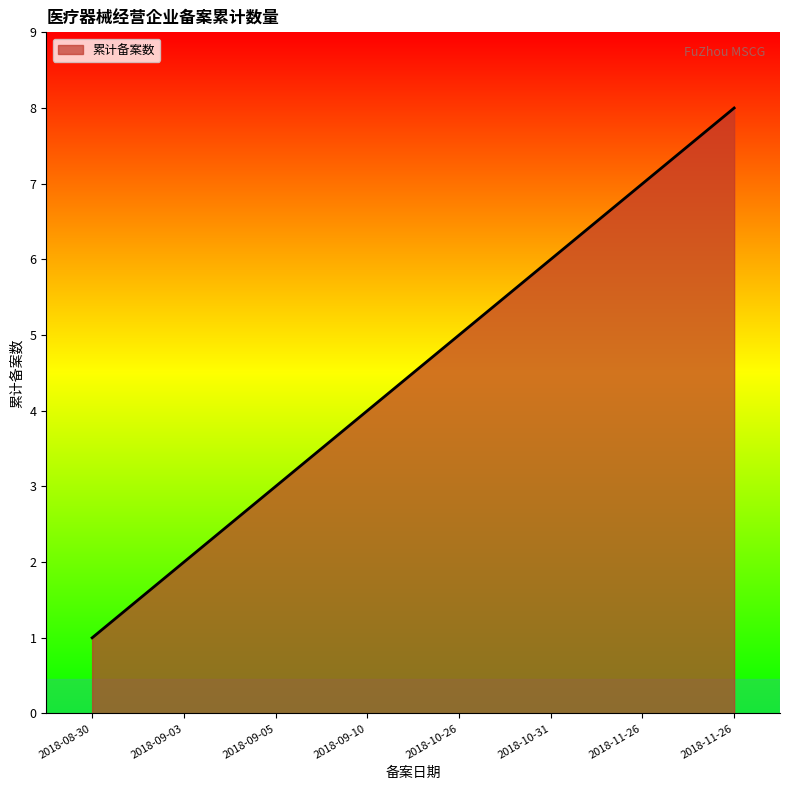

List the labels in order of value, smallest first.

2018-08-30, 2018-09-03, 2018-09-05, 2018-09-10, 2018-10-26, 2018-10-31, 2018-11-26, 2018-11-26